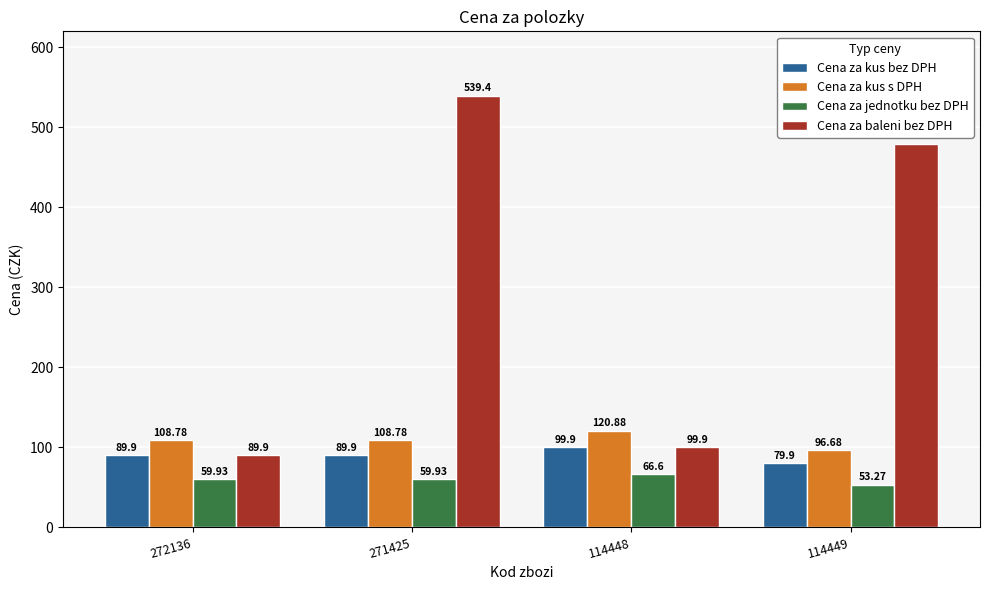

Is it true that Cena za kus bez DPH equals 53.7 at 272136?

False